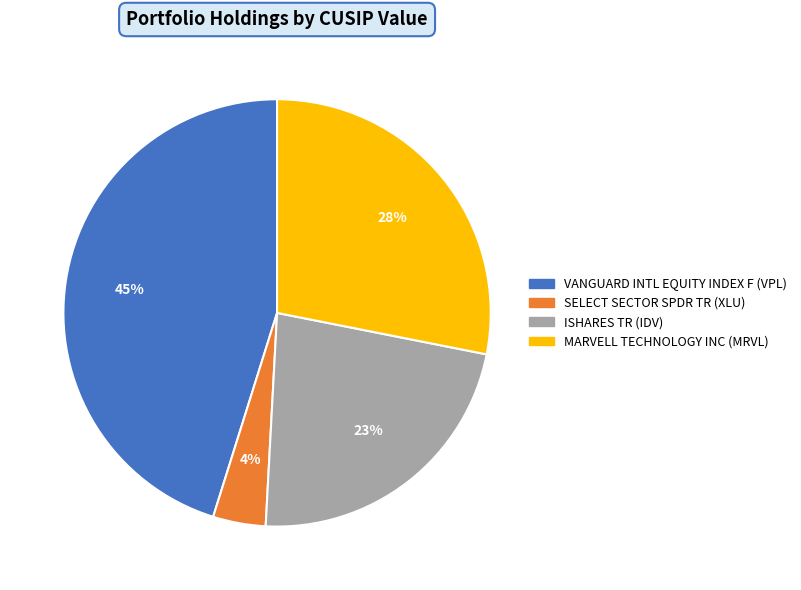

Is MARVELL TECHNOLOGY INC the majority of the pie?

No